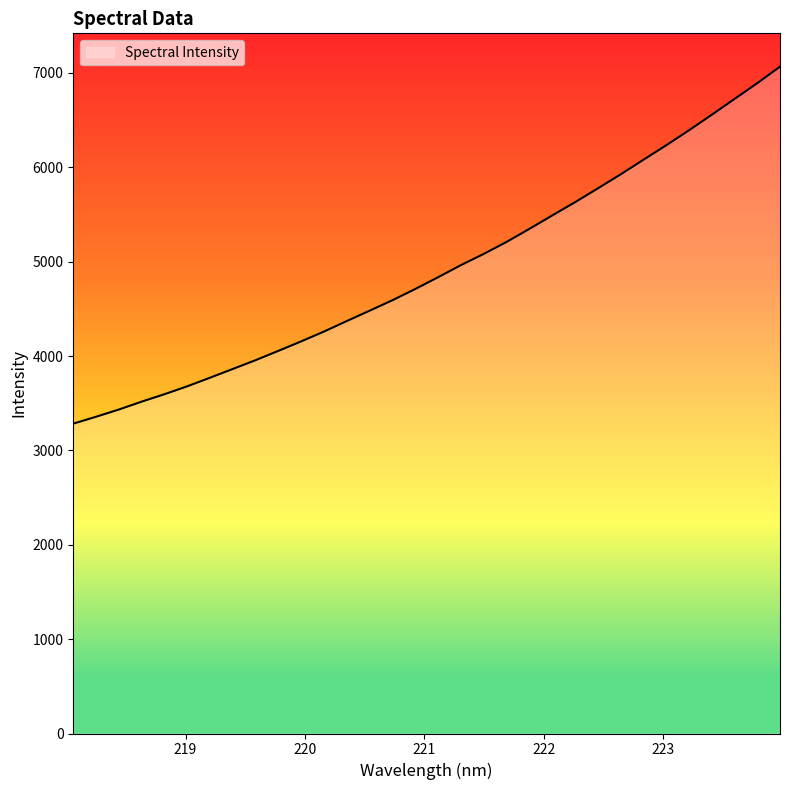

What is the maximum value shown in the chart?

7066.5